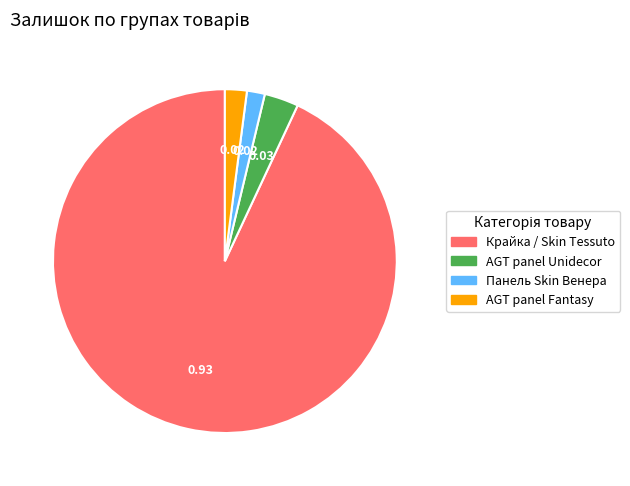

Does any single category account for the majority?

Yes